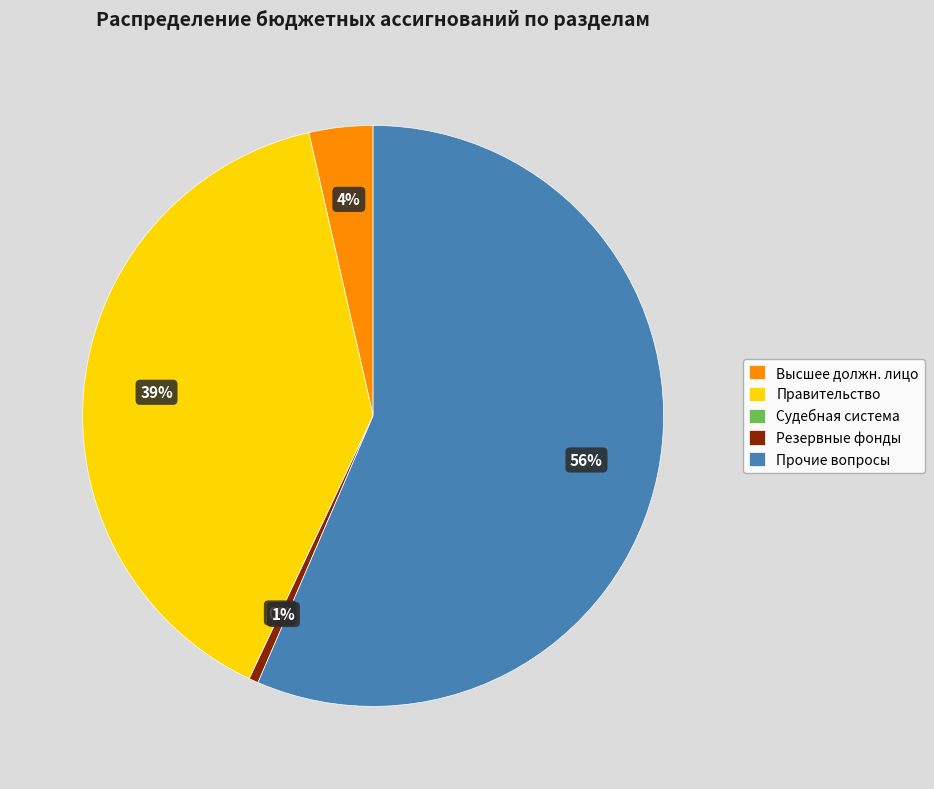

Is the sum of Прочие вопросы and Высшее должн. лицо greater than half?

Yes